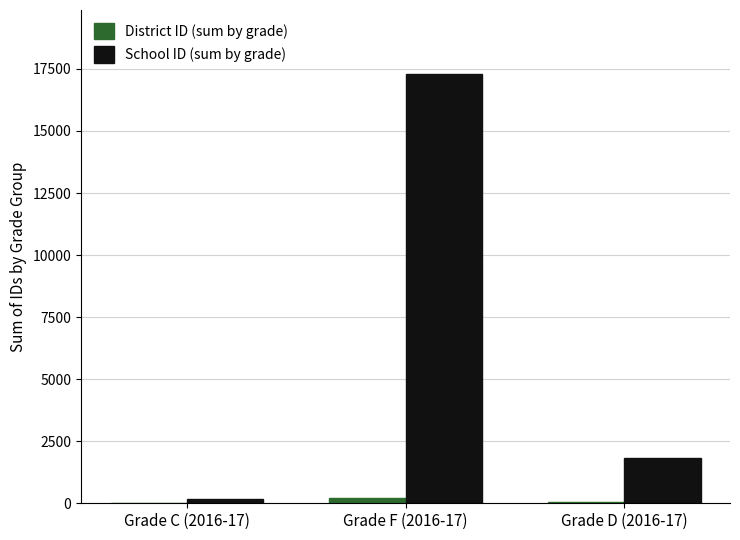

Is the value of District ID (sum by grade) at Grade F (2016-17) greater than the value of School ID (sum by grade) at Grade F (2016-17)?

No